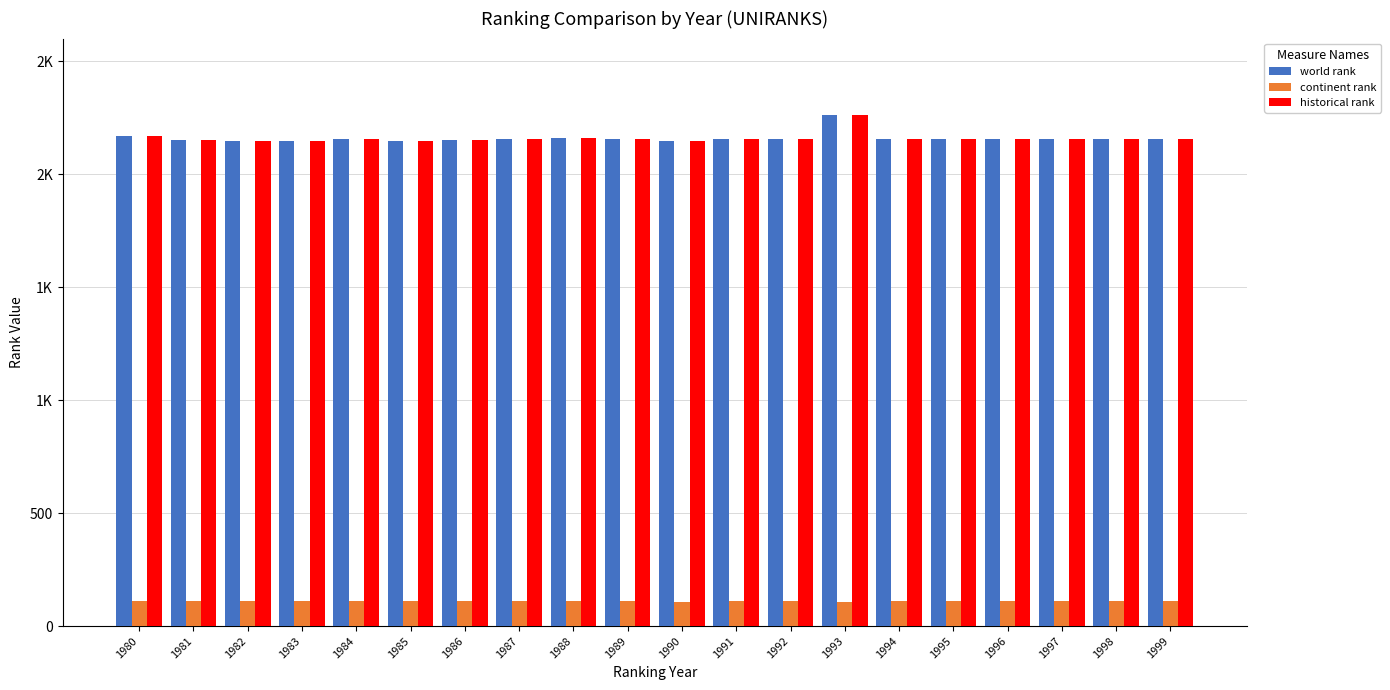

What are all the series names shown in the legend?

world rank, continent rank, historical rank